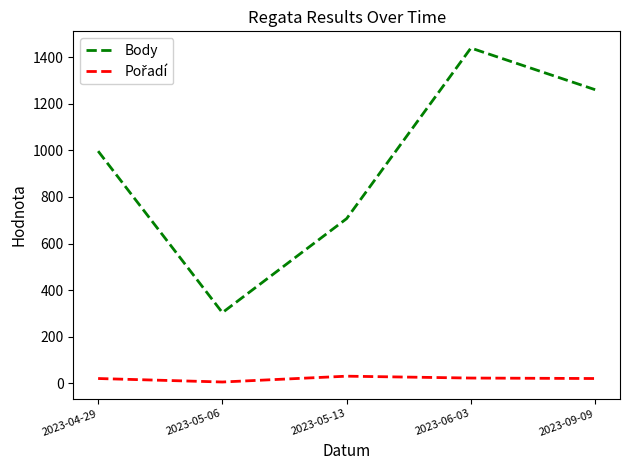

At which category does the chart reach its peak across all series?

2023-06-03